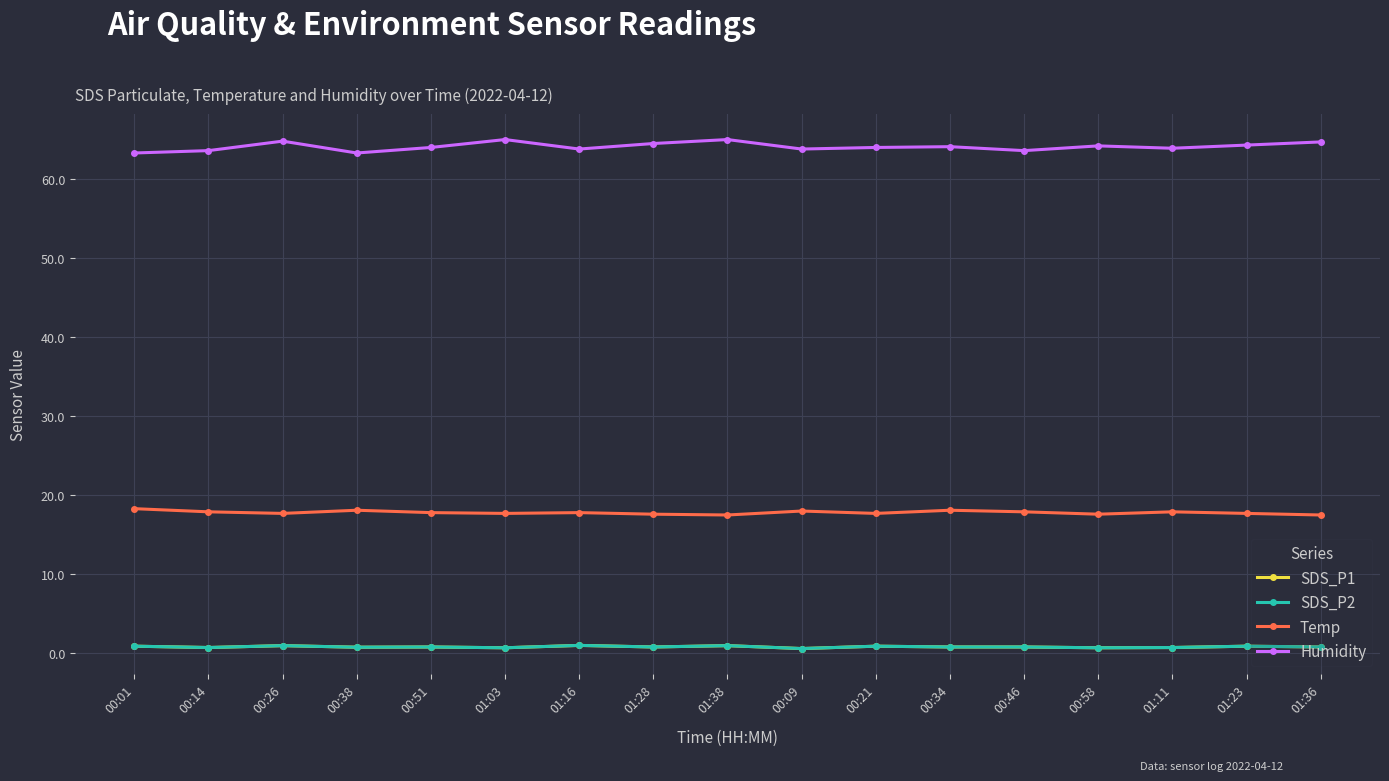

Rank the series at 00:01 from highest to lowest value.

Humidity, Temp, SDS_P1, SDS_P2